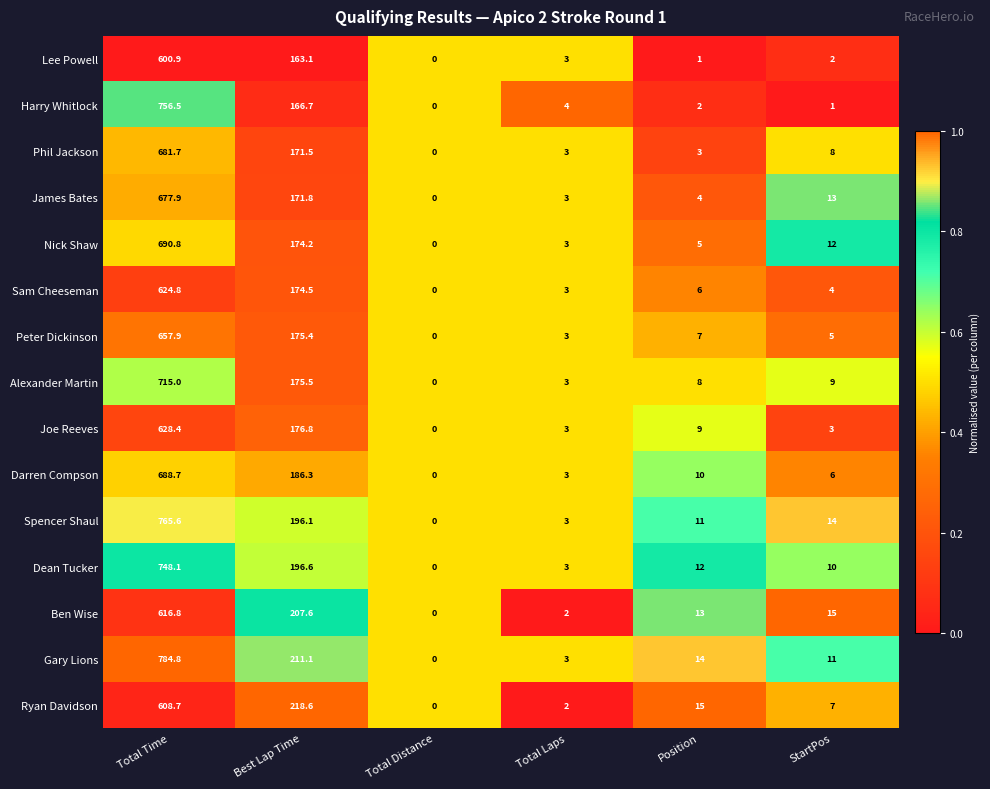

At which category is the sum across all series the highest?

Total Time